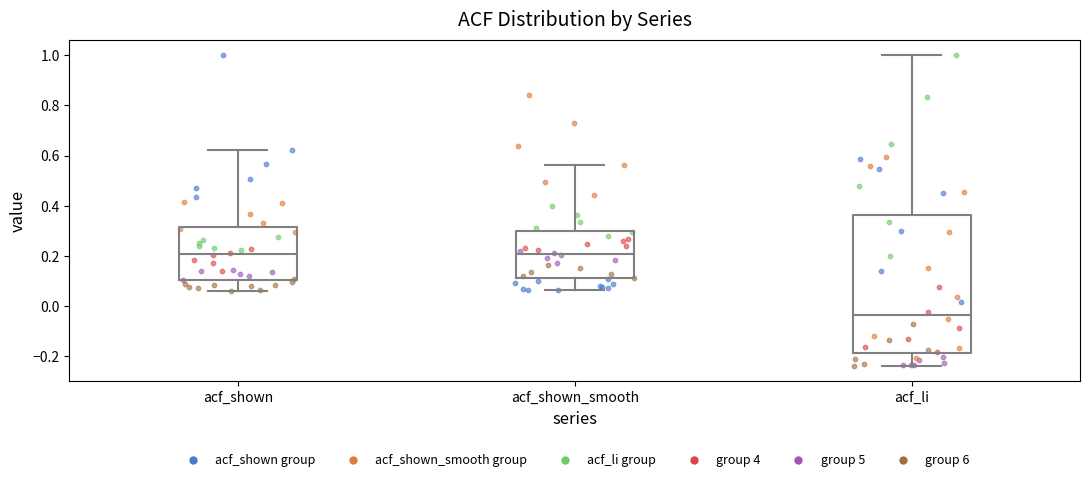

Reading left to right, read every box against the y-axis: the position of its median line, the range the box covers, and the ends of its whiskers. The values are not printed on the chart, so give them approximately, as read against the axis.

acf_shown: median 0.20, box 0.10 to 0.32, whiskers 0.06 to 0.62
acf_shown_smooth: median 0.20, box 0.12 to 0.30, whiskers 0.06 to 0.56
acf_li: median -0.04, box -0.18 to 0.36, whiskers -0.24 to 1.00